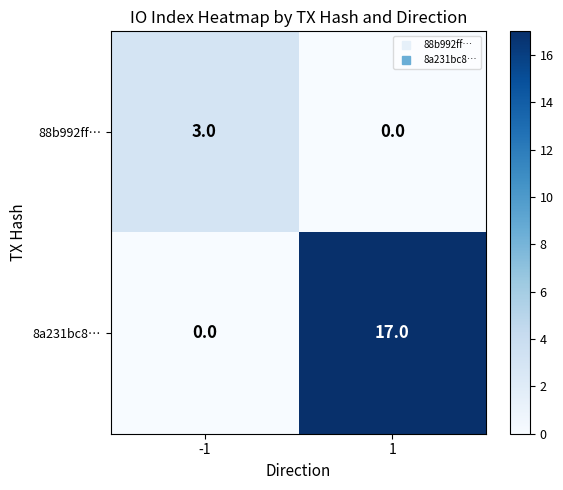

At which category is the sum across all series the highest?

1